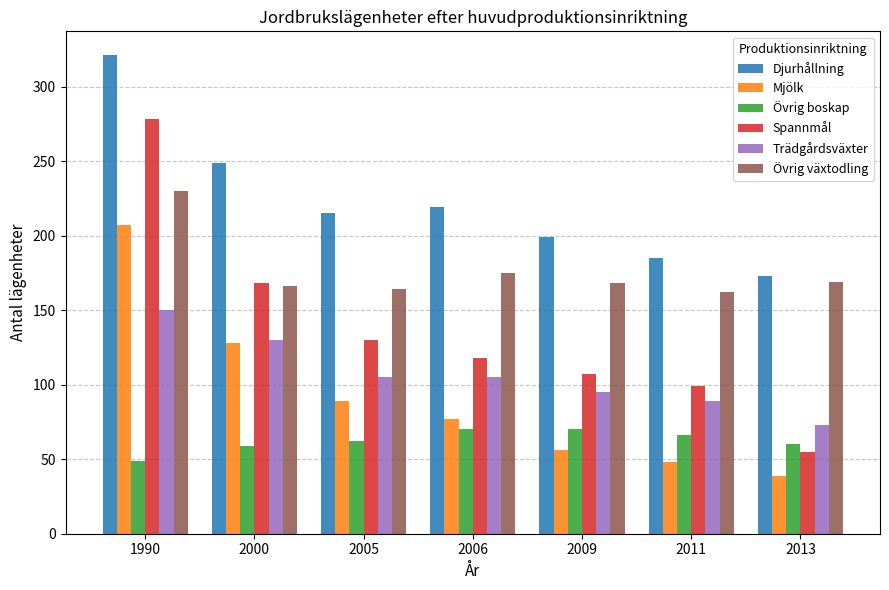

Which series has the largest range (max minus min)?

Spannmål